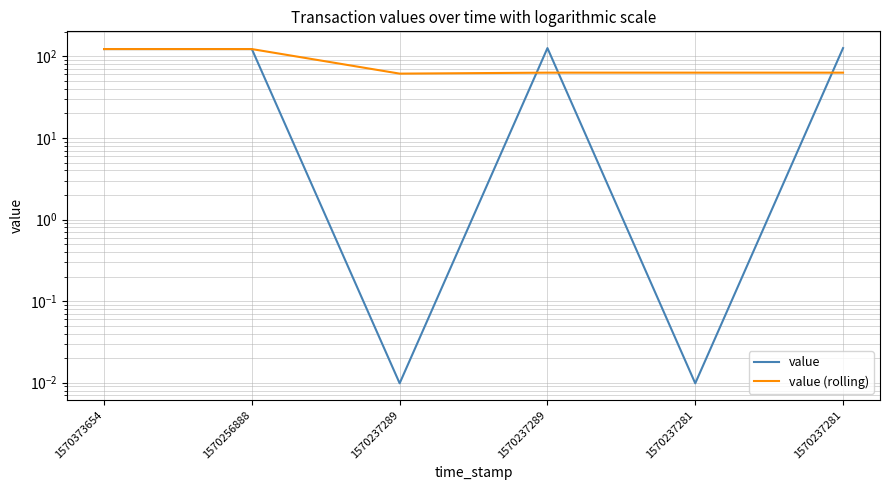

How many series are shown in this chart?

2